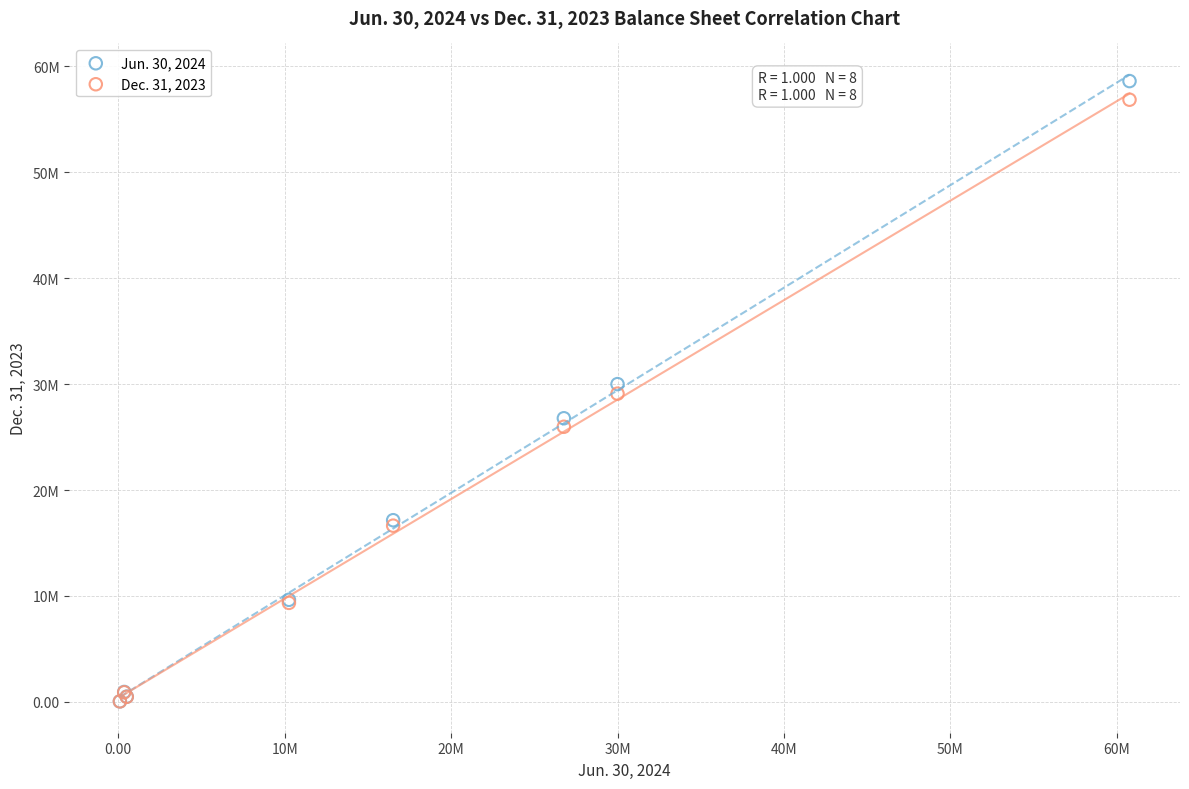

What are all the series names shown in the legend?

Jun. 30, 2024, Dec. 31, 2023